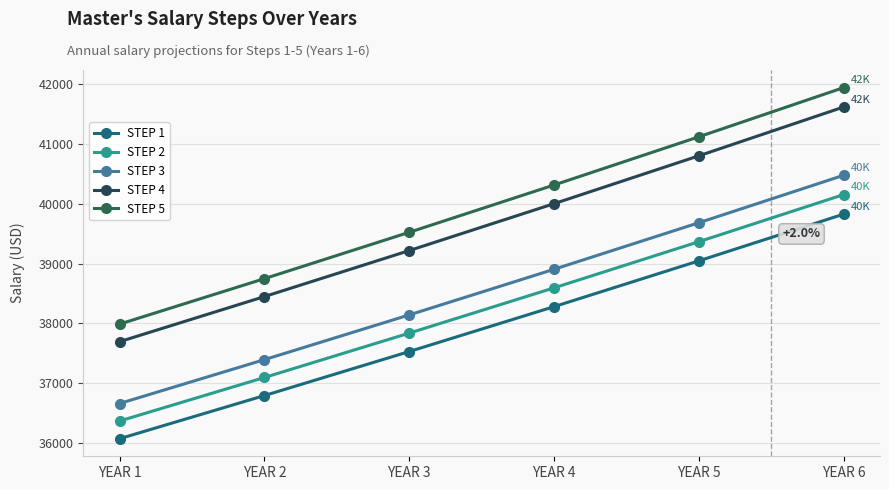

The value of STEP 4 at YEAR 5 is 40803.4. True or false?

True